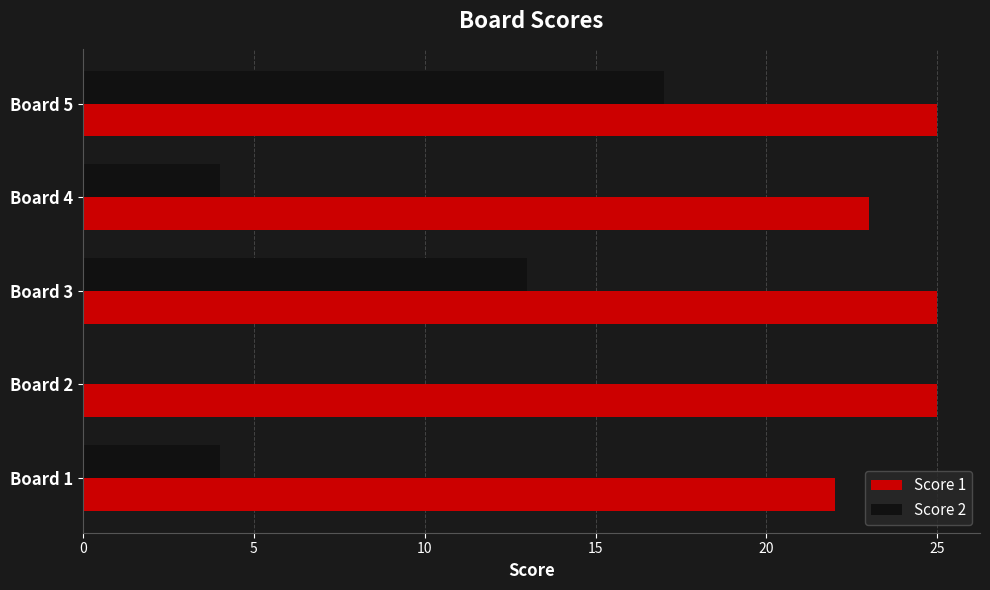

At which category is the sum across all series the highest?

Board 5